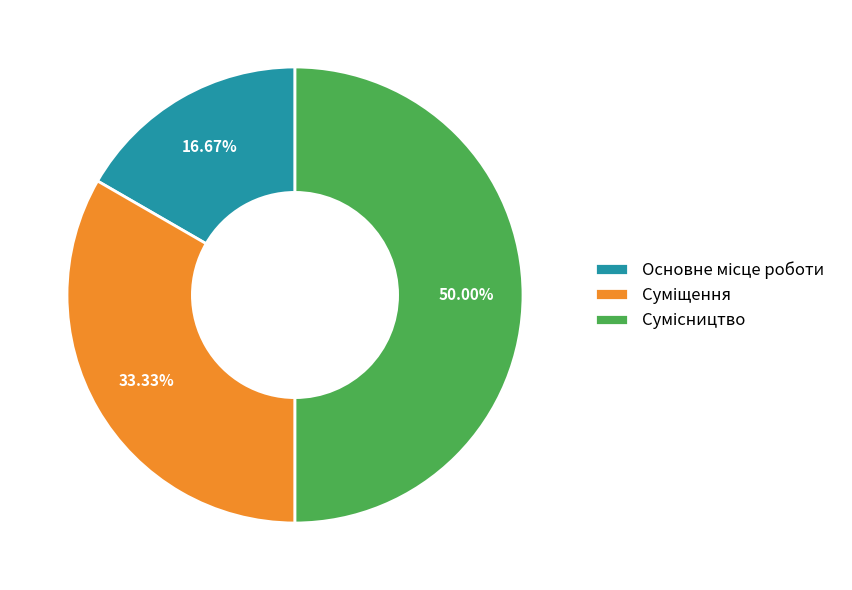

Count the number of slices in the pie.

3